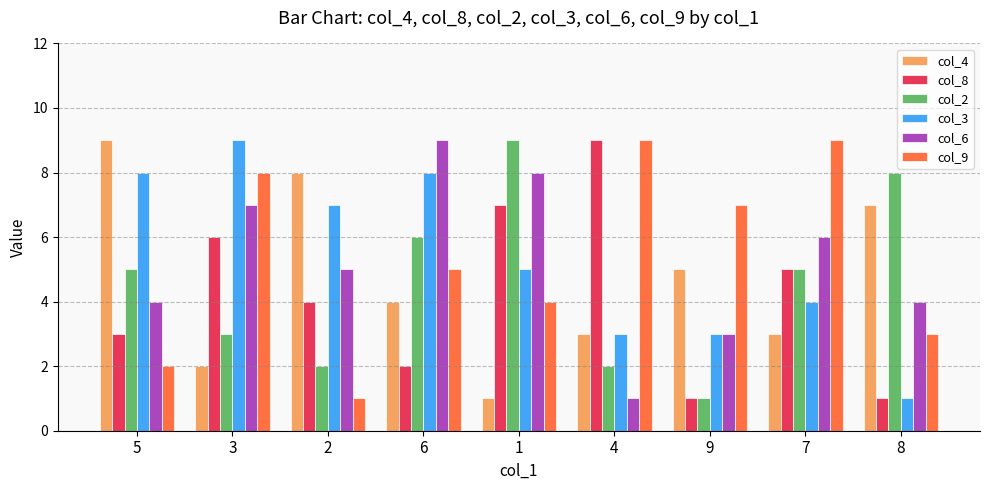

Which series changed the most between 5 and 2?

col_2